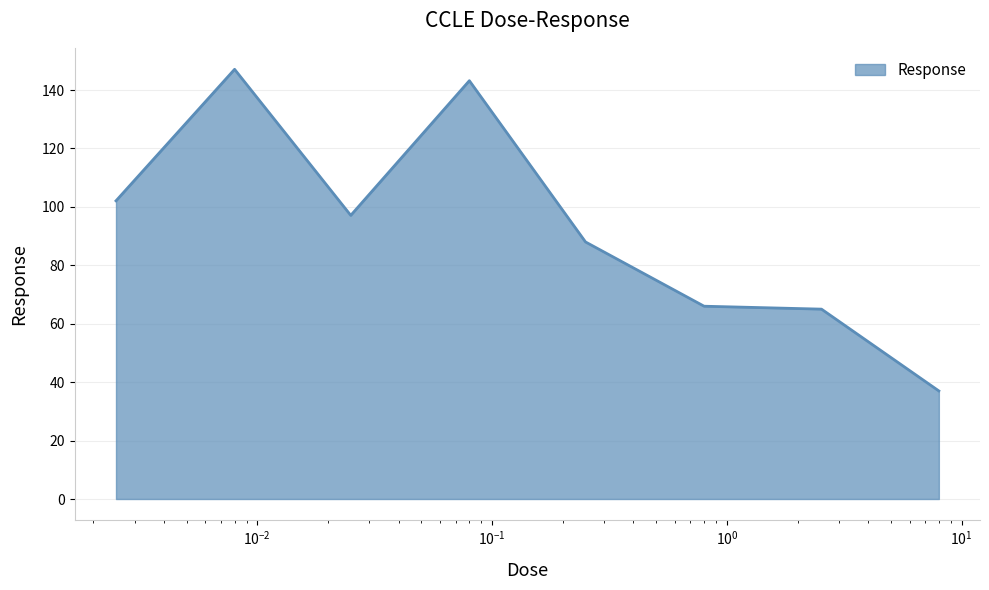

What is the smallest value displayed?

37.0